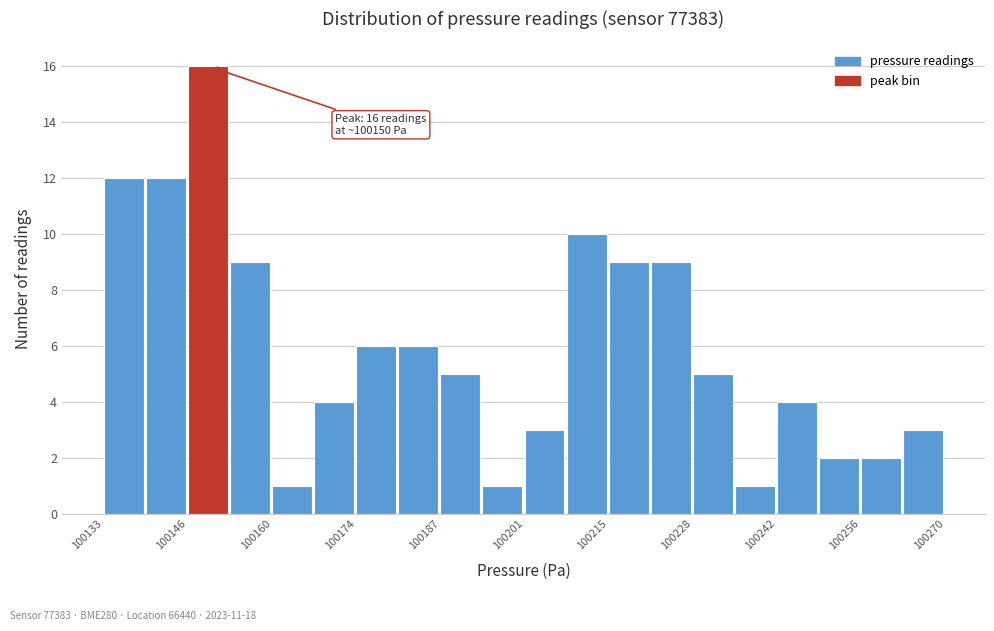

Read against the x-axis, roughly where is the centre of the tallest bar?

100150